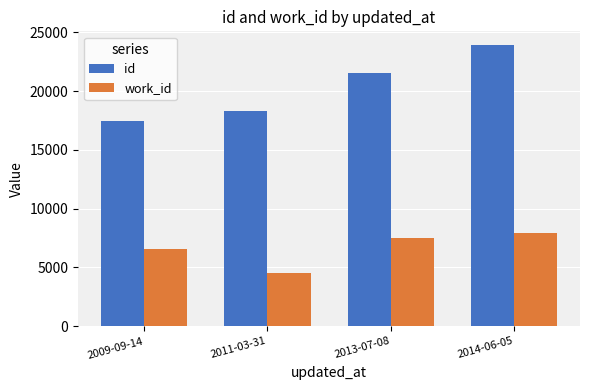

Which series has the largest total across all categories?

id